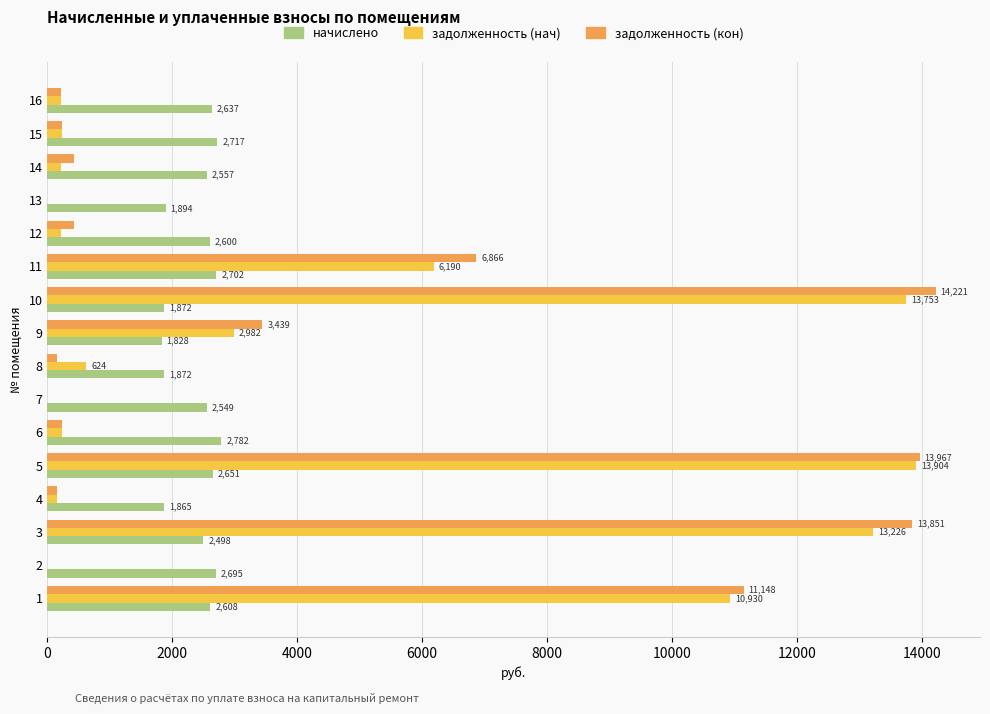

What is the maximum value shown in the chart?

14221.2